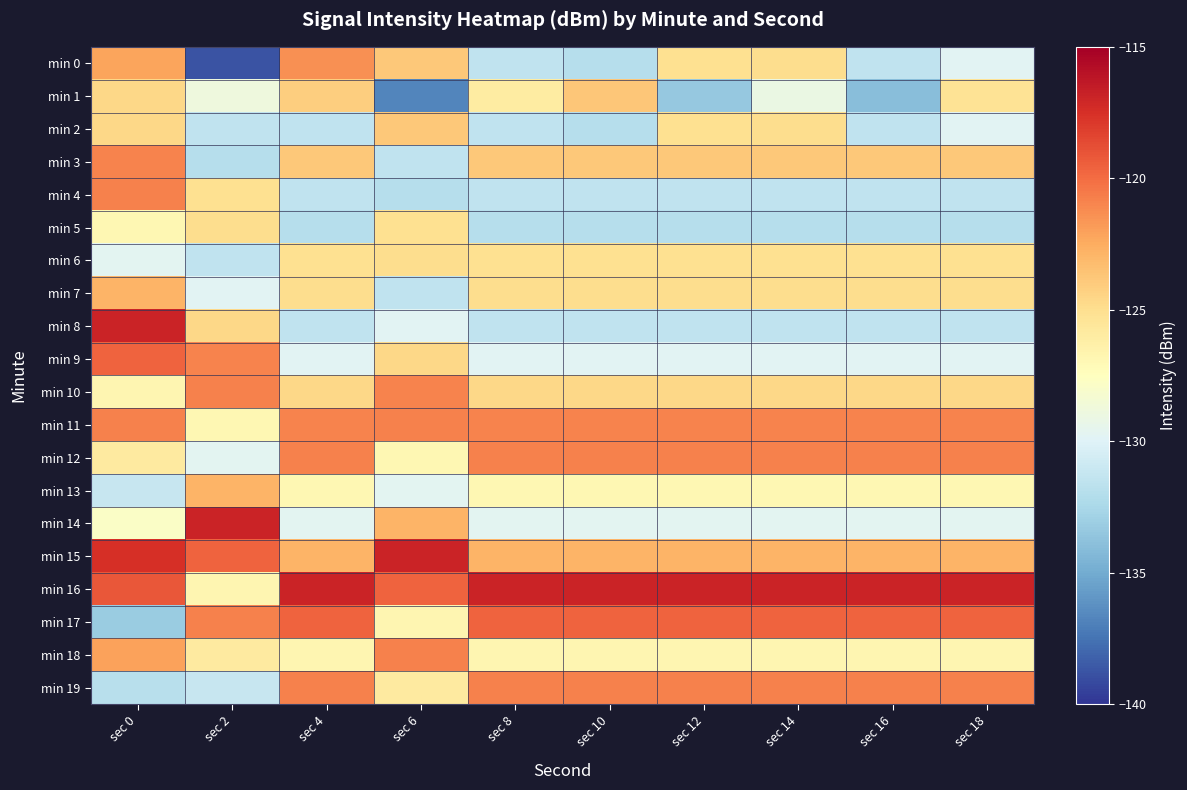

At which category is the sum across all series the highest?

sec 0